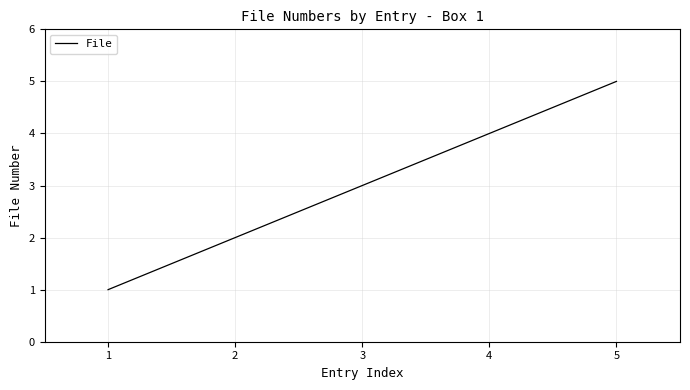

Count the number of data series in this chart.

1